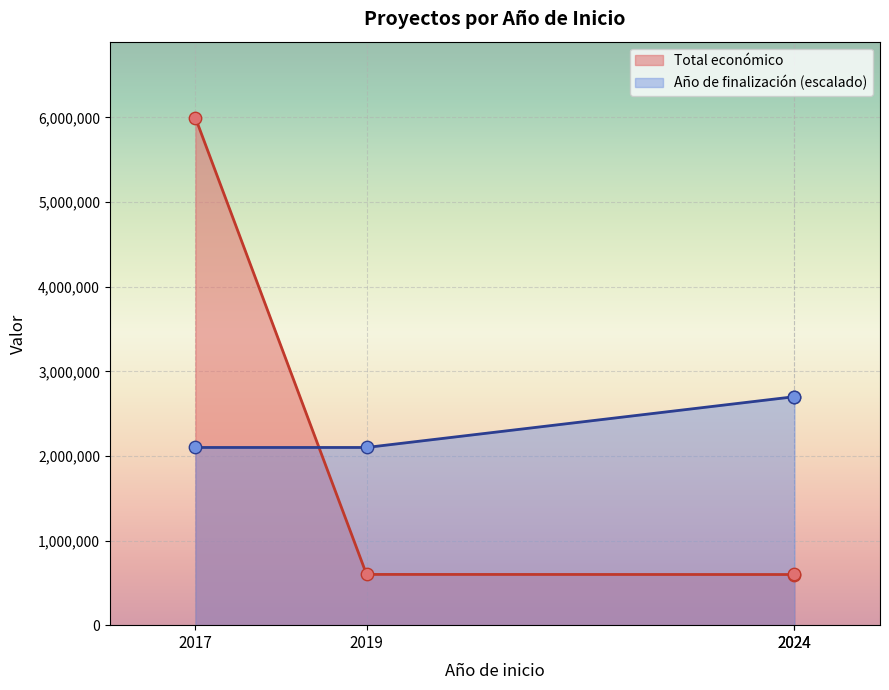

What is the change in value from 2024 to 2019?

+602